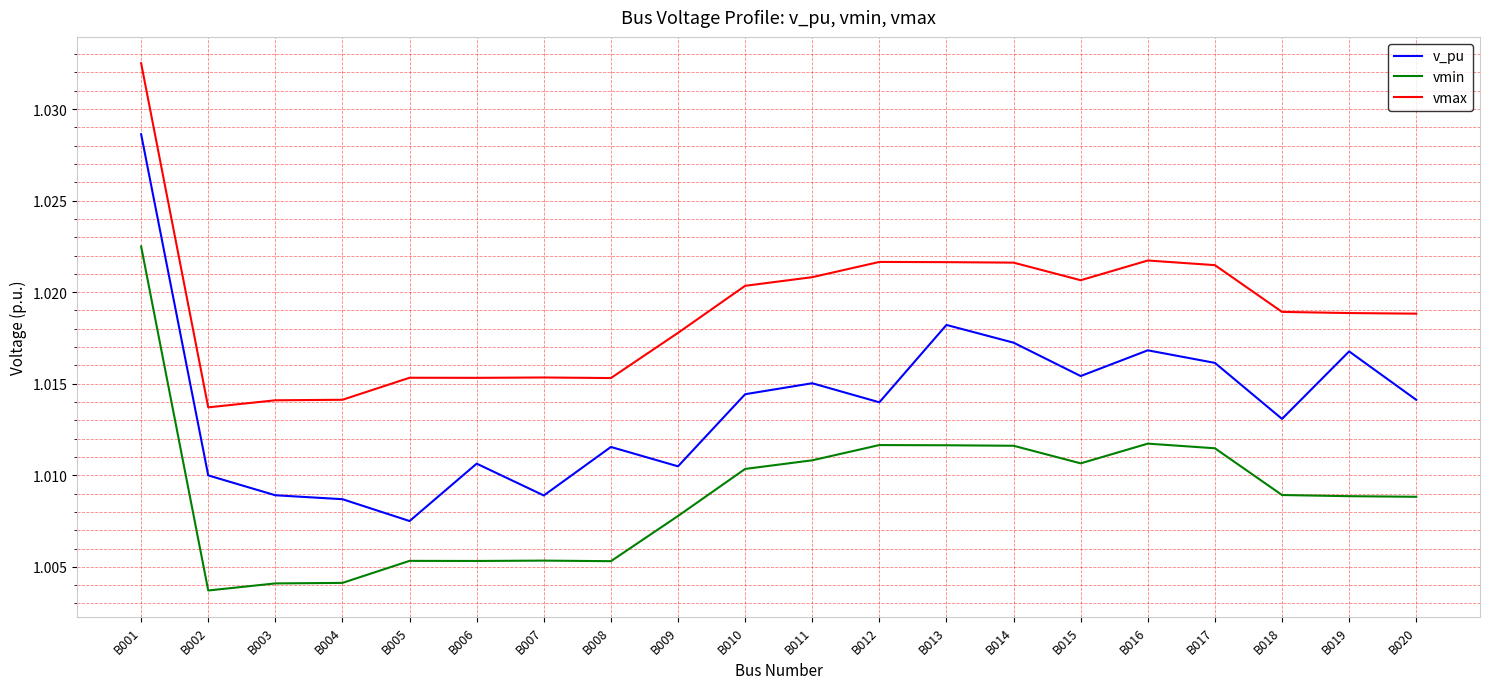

What is the sum of all vmax values?

20.4